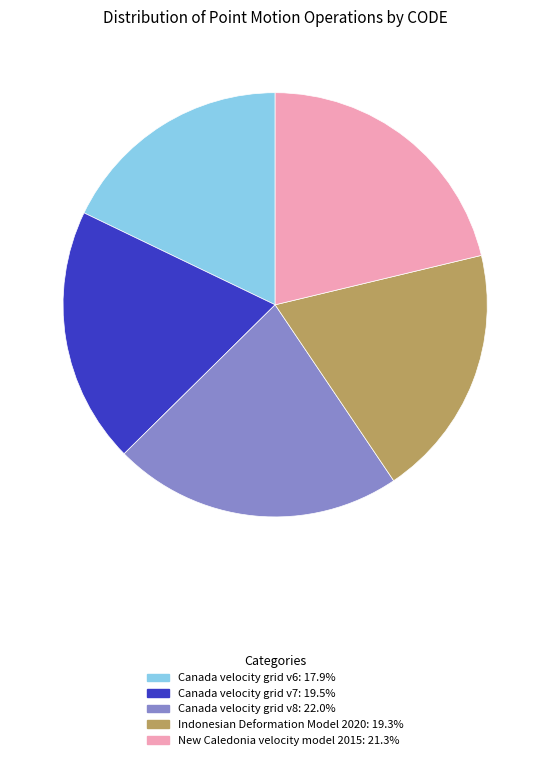

Combined, do Indonesian Deformation Model 2020 and New Caledonia velocity model 2015 account for over 50%?

No